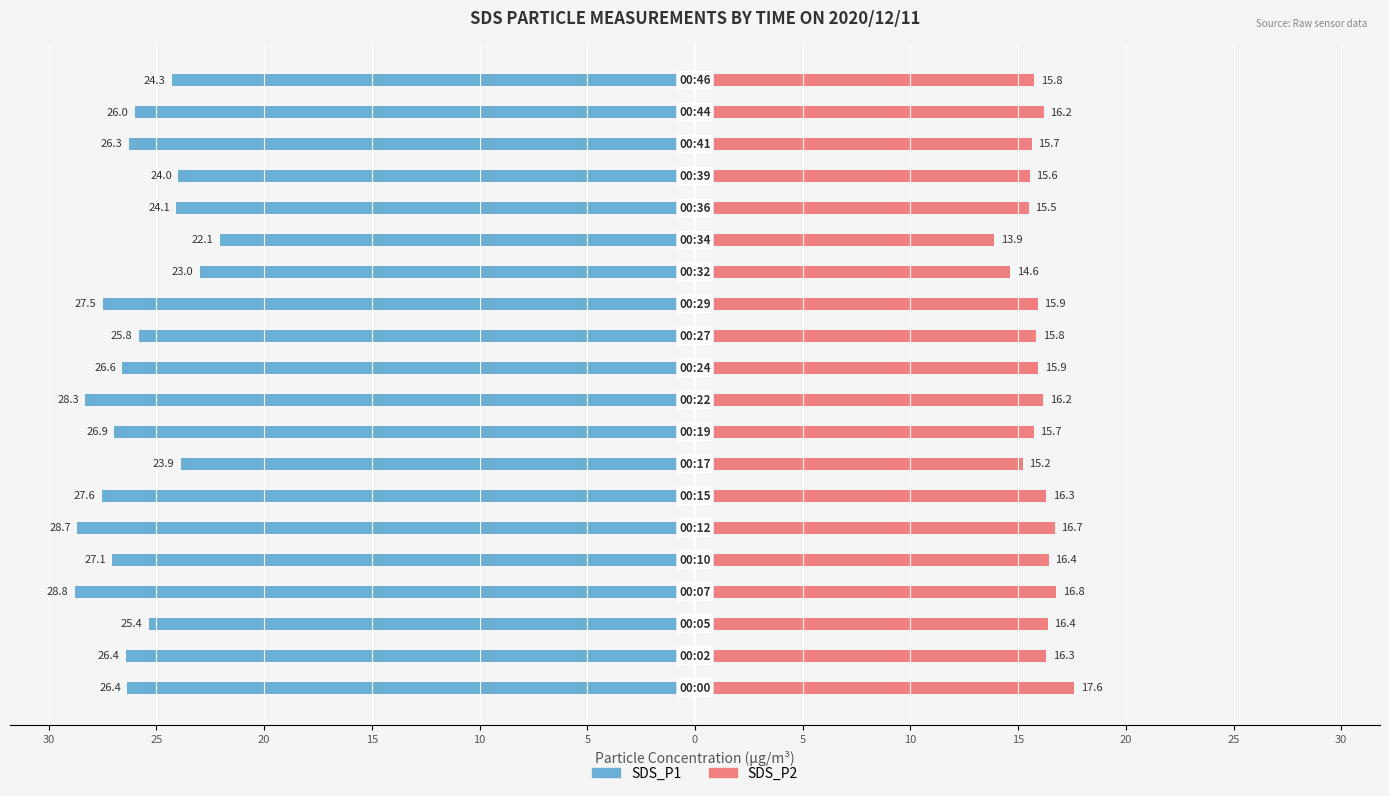

Which series has the largest range (max minus min)?

SDS_P1